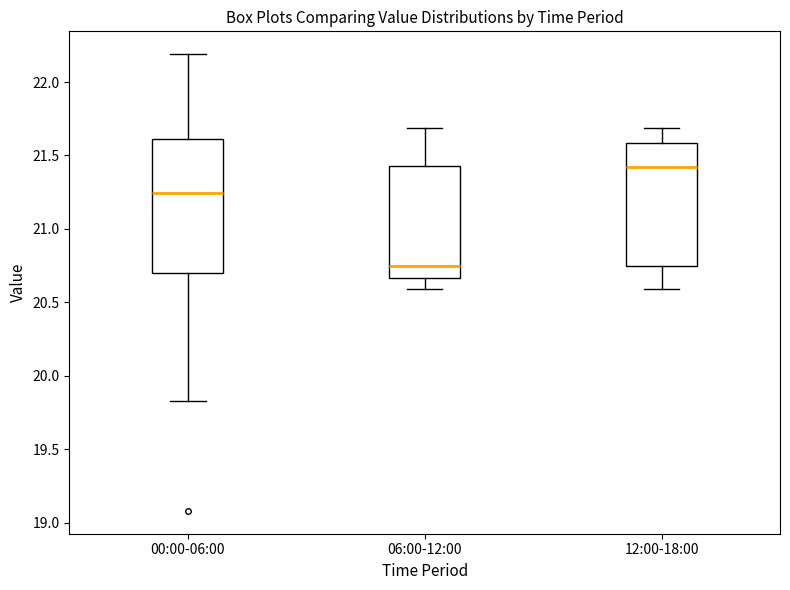

Reading left to right, transcribe this box plot: for each box, give where its median line is, the range the box spans, and where its two whiskers end, as read against the y-axis. The values are not printed on the chart, so give them approximately, as read against the axis.

00:00-06:00: median 21.25, box 20.70 to 21.60, whiskers 19.85 to 22.20
06:00-12:00: median 20.75, box 20.65 to 21.45, whiskers 20.60 to 21.70
12:00-18:00: median 21.40, box 20.75 to 21.60, whiskers 20.60 to 21.70